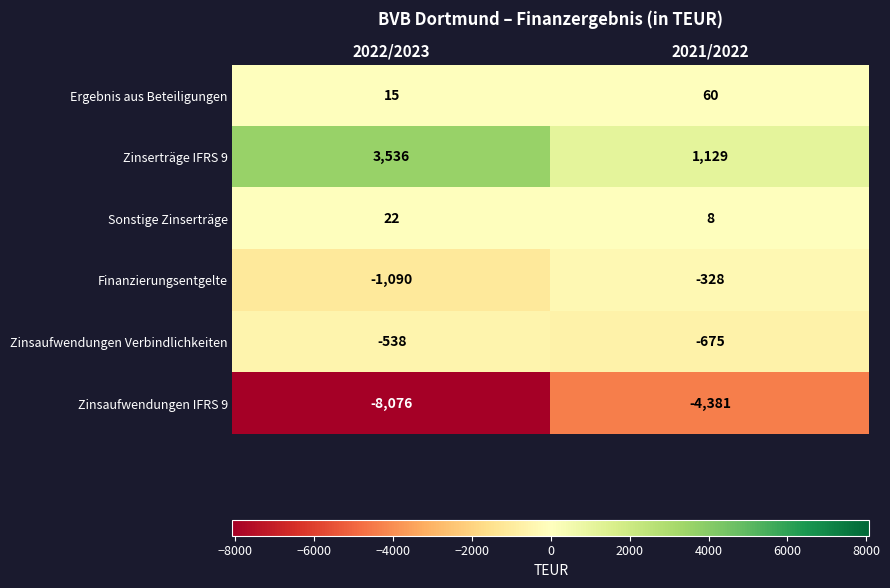

Reading right to left, extract all data points from this chart.

Ergebnis aus Beteiligungen: 2021/2022=60	2022/2023=15
Zinserträge IFRS 9: 2021/2022=1129	2022/2023=3536
Sonstige Zinserträge: 2021/2022=8	2022/2023=22
Finanzierungsentgelte: 2021/2022=-328	2022/2023=-1090
Zinsaufwendungen Verbindlichkeiten: 2021/2022=-675	2022/2023=-538
Zinsaufwendungen IFRS 9: 2021/2022=-4381	2022/2023=-8076